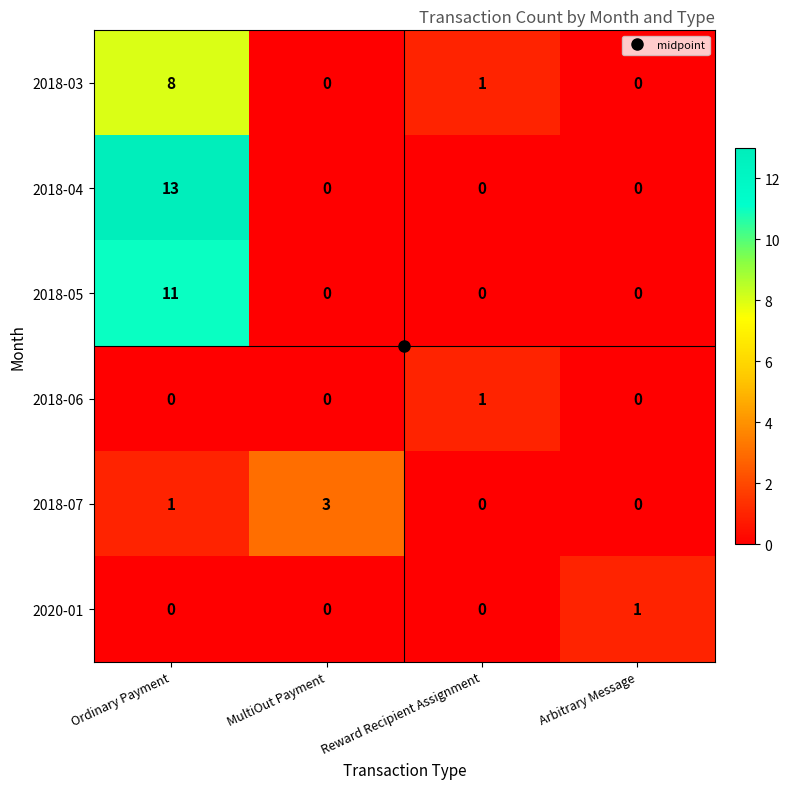

What is the maximum value for 2018-07?

3